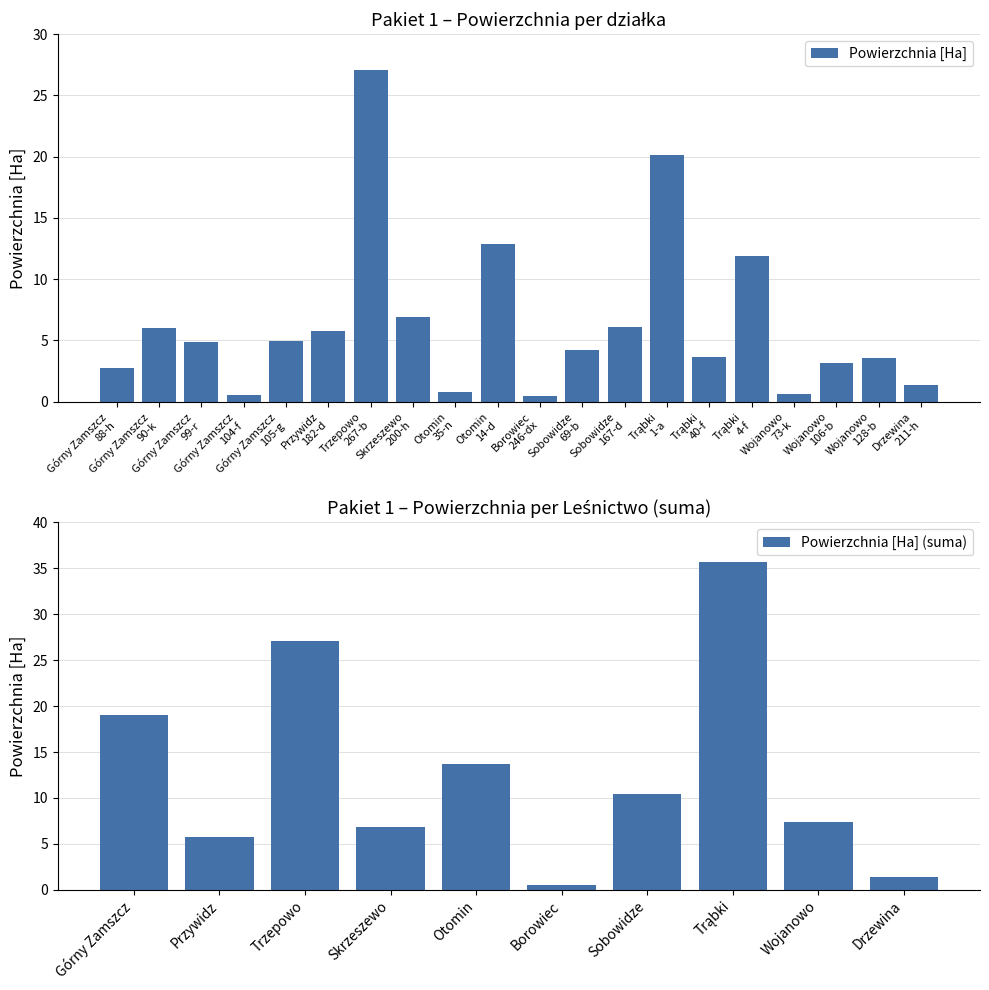

True or false: the data shows 4.8 at Trąbki
40-f.

False